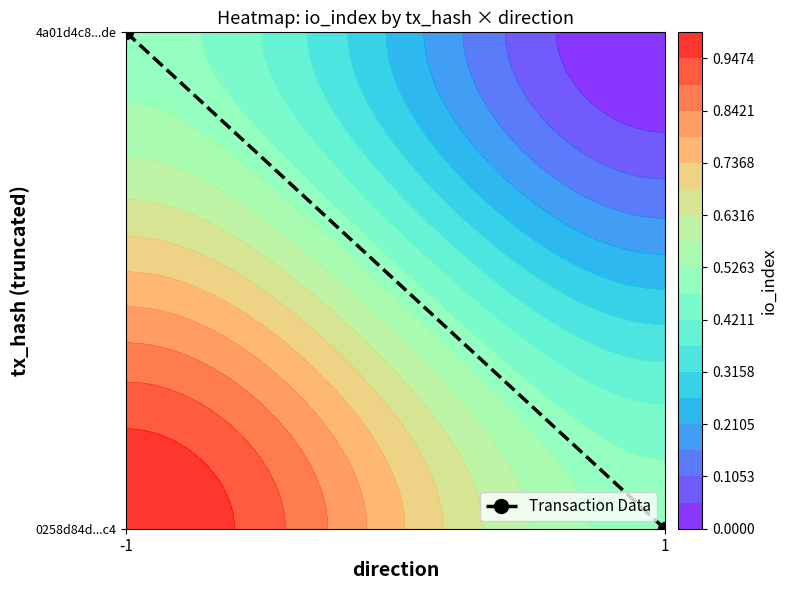

Which has a higher value, 1 or -1?

-1